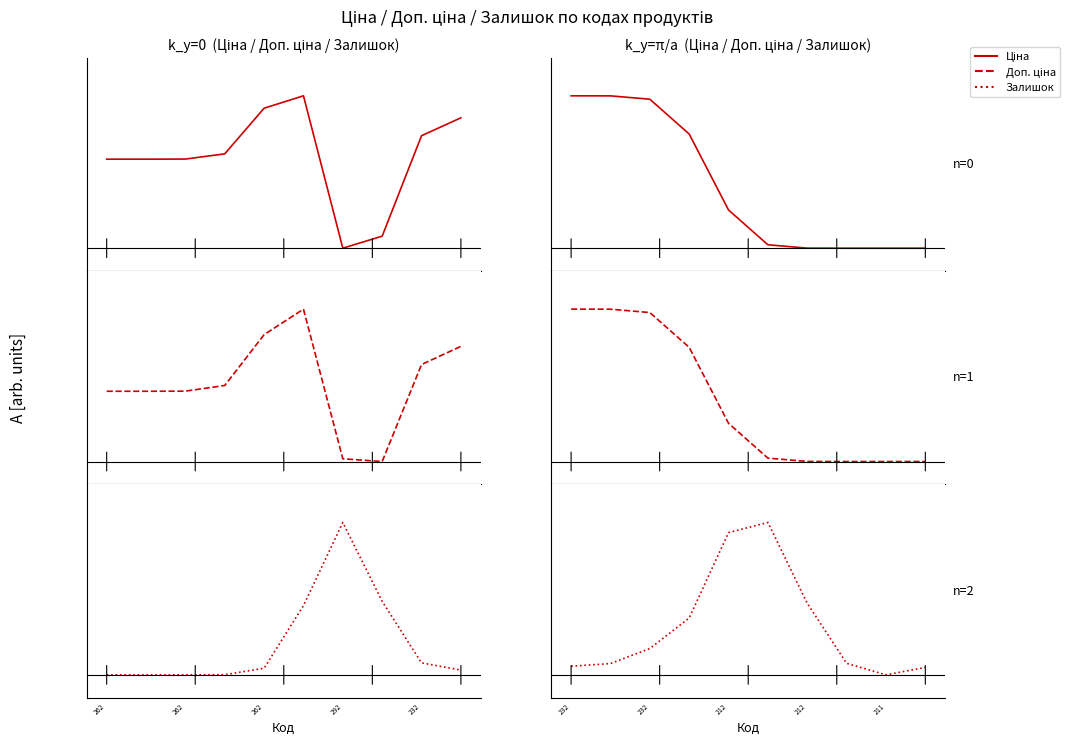

Which series has the largest range (max minus min)?

Ціна